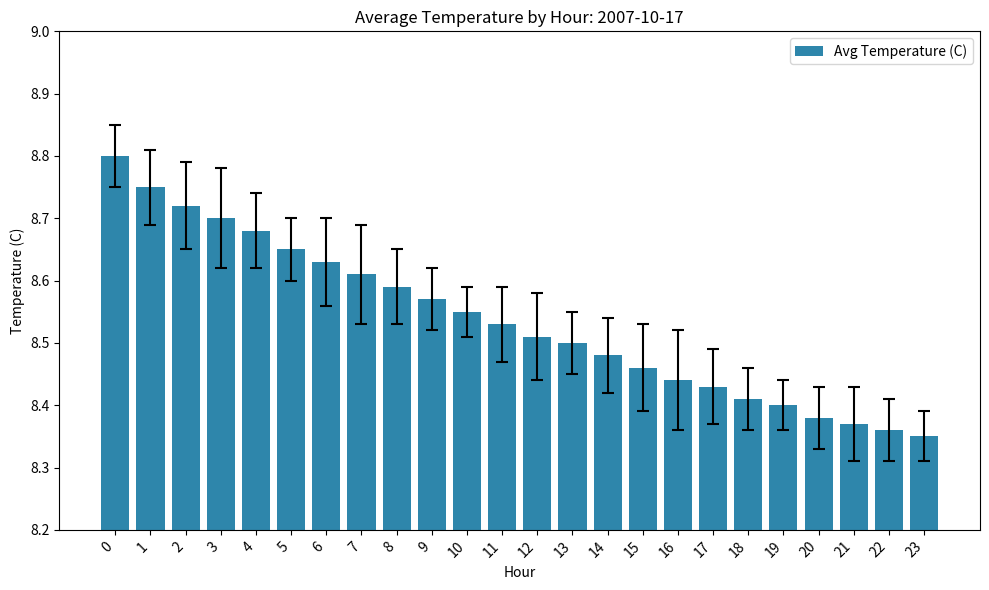

What is the sum of all values?

204.9